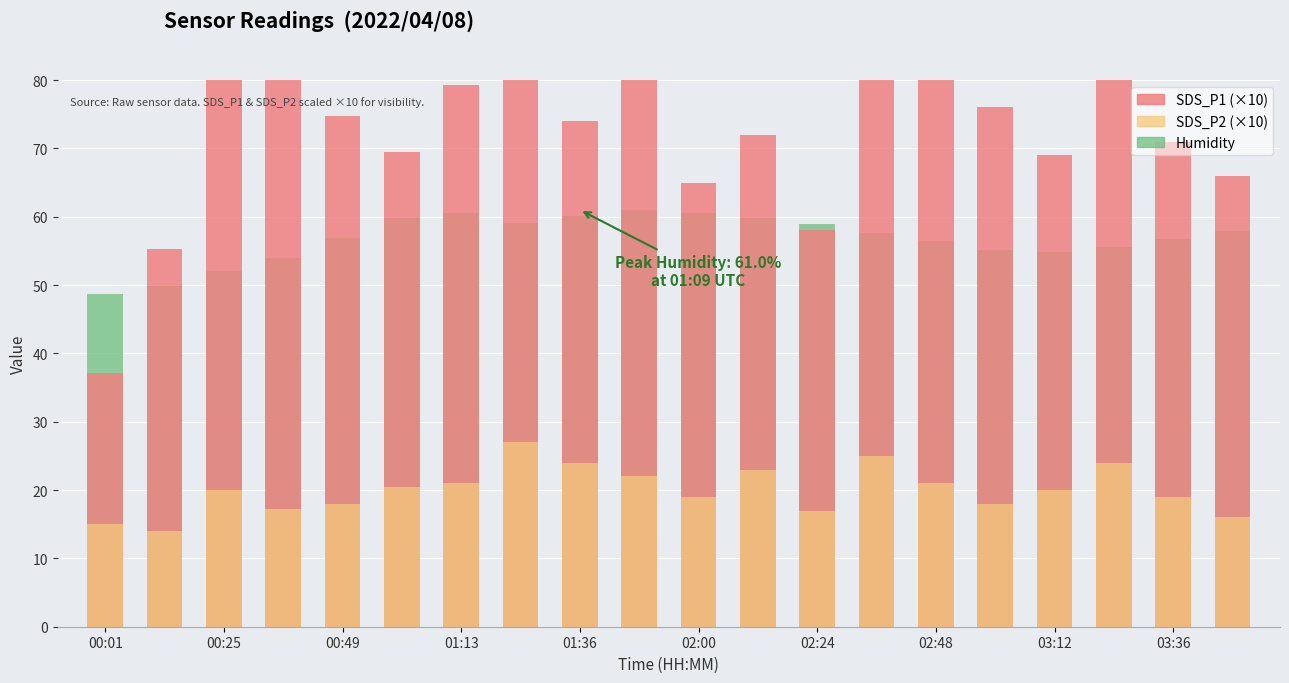

What is the spread (max minus min) of values at 01:36?

50.0